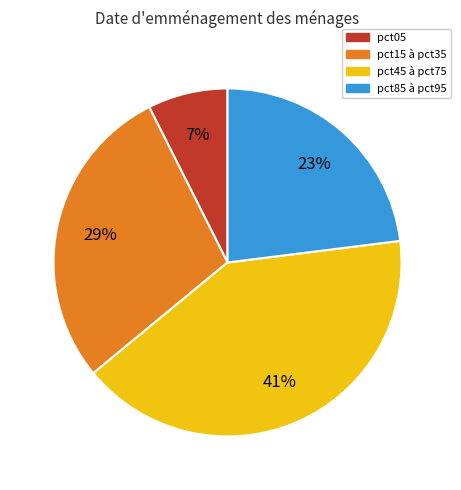

True or false: pct85 à pct95 accounts for 23% of the total.

True